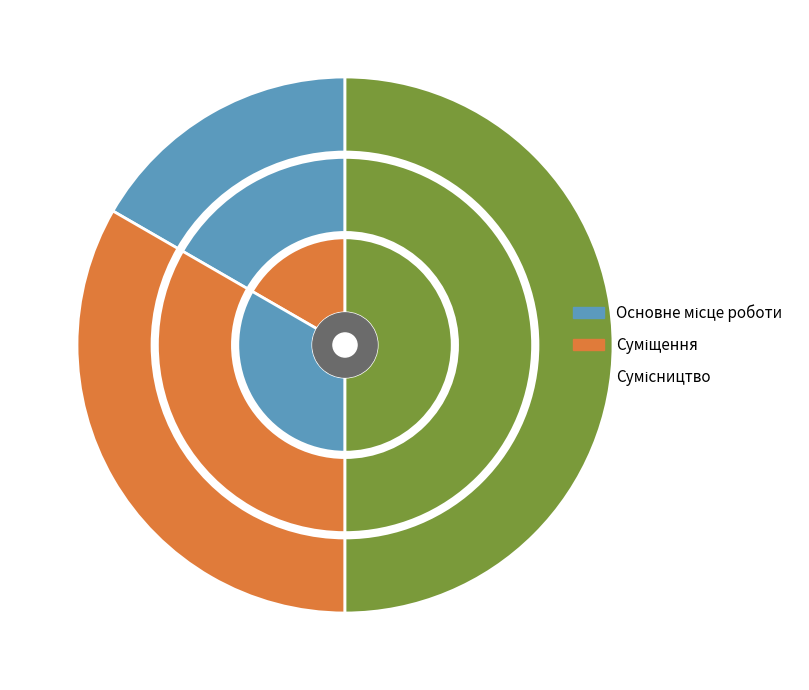

Is the sum of Основне місце роботи and Суміщення greater than half?

No